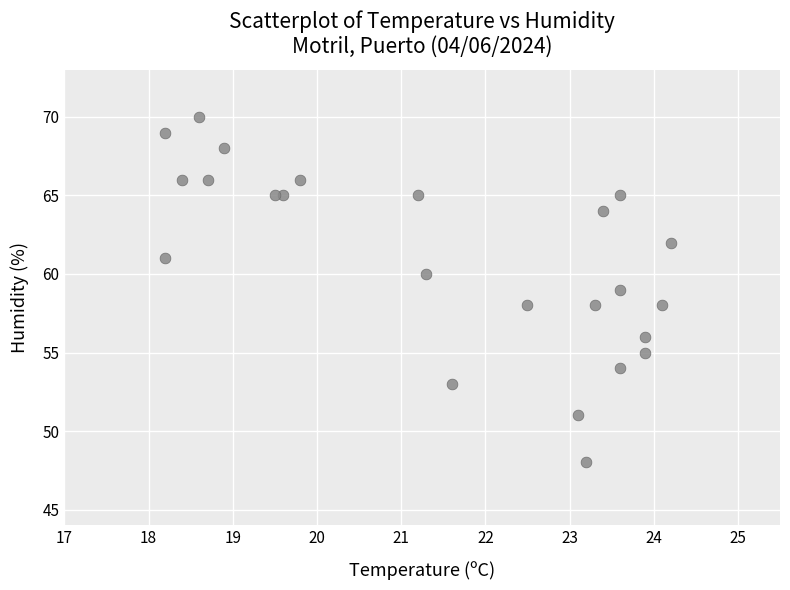

What is the range of Y values (max minus min)?

22